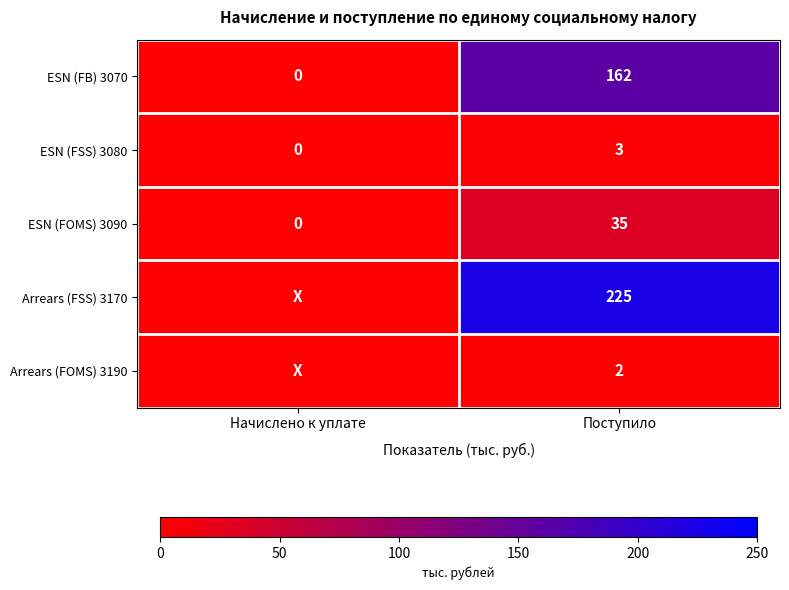

At which label is ESN (FSS) 3080 closest to 1?

Начислено к уплате